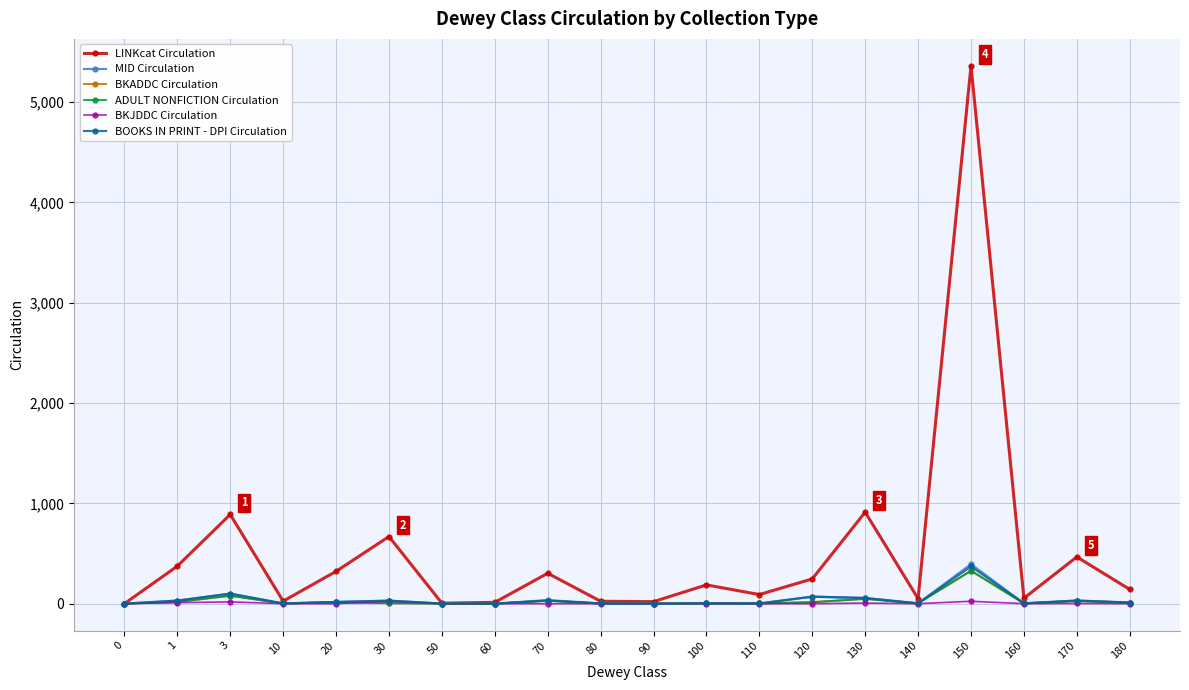

Reading left to right, extract all data points from this chart.

LINKcat Circulation: 0	374	889	25	322	669	5	13	303	24	20	187	91	247	912	50	5361	54	466	142
MID Circulation: 0	31	100	2	17	30	1	0	36	2	1	3	2	70	57	3	394	3	31	11
BKADDC Circulation: 0	17	79	2	14	5	1	0	30	2	1	2	2	15	48	3	328	3	27	11
ADULT NONFICTION Circulation: 0	17	79	2	14	5	1	0	30	2	1	2	2	15	48	3	328	3	27	11
BKJDDC Circulation: 0	10	18	0	0	25	0	0	0	0	0	1	0	0	6	0	24	0	2	0
BOOKS IN PRINT - DPI Circulation: 0	30	100	2	17	30	1	0	31	2	1	3	2	70	56	3	371	3	31	11